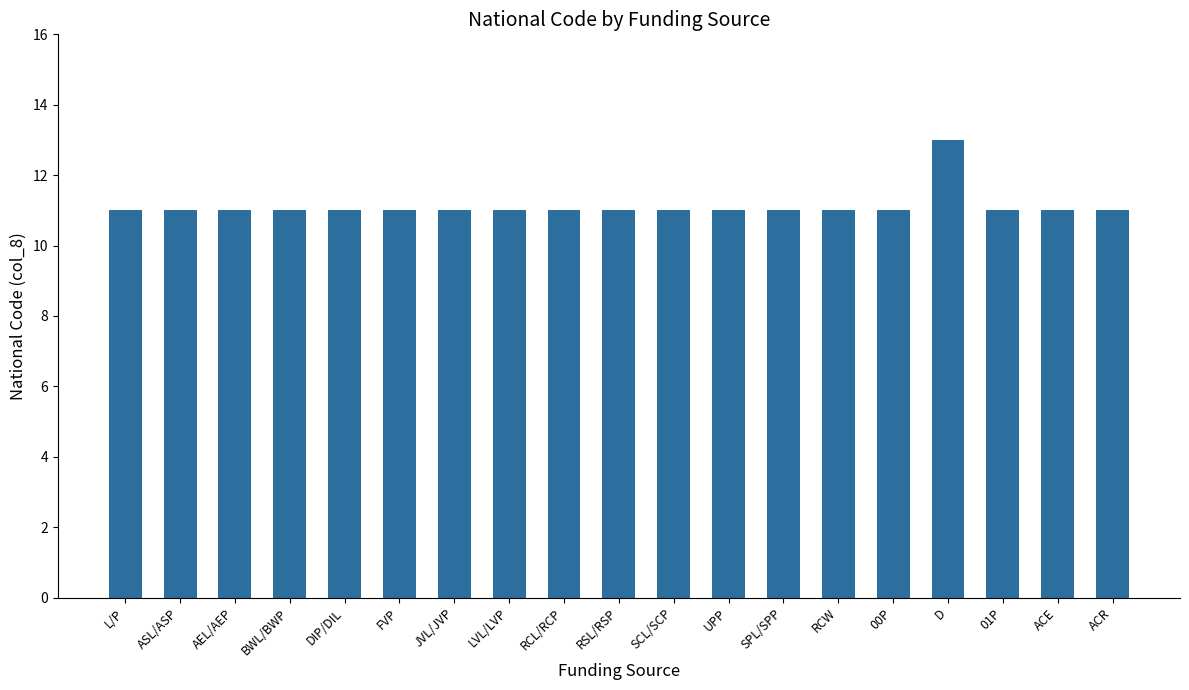

What is the sum of all values?

211